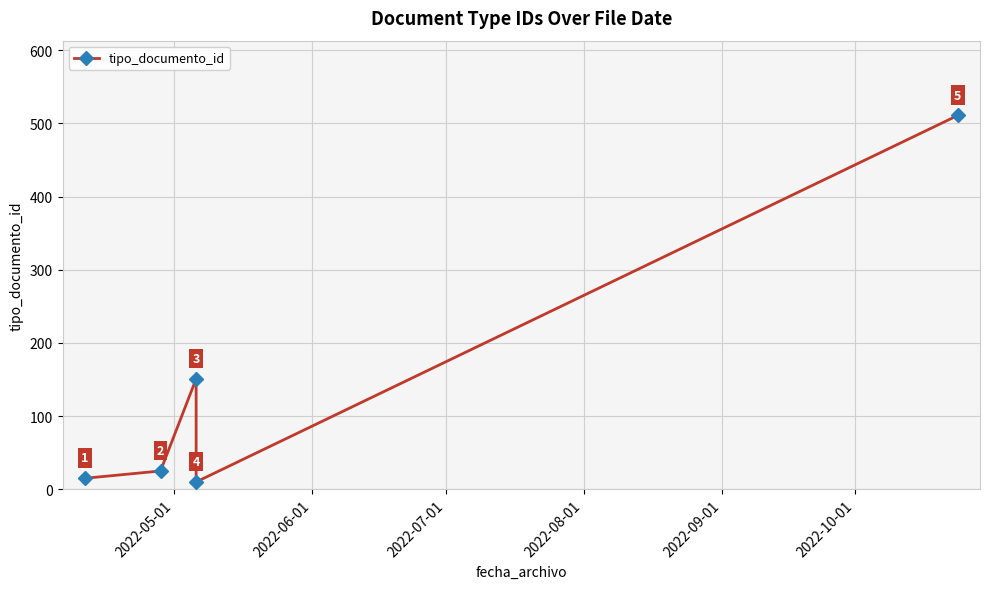

What is the sum of the values at 2022-06-01 and 2022-09-01?

536